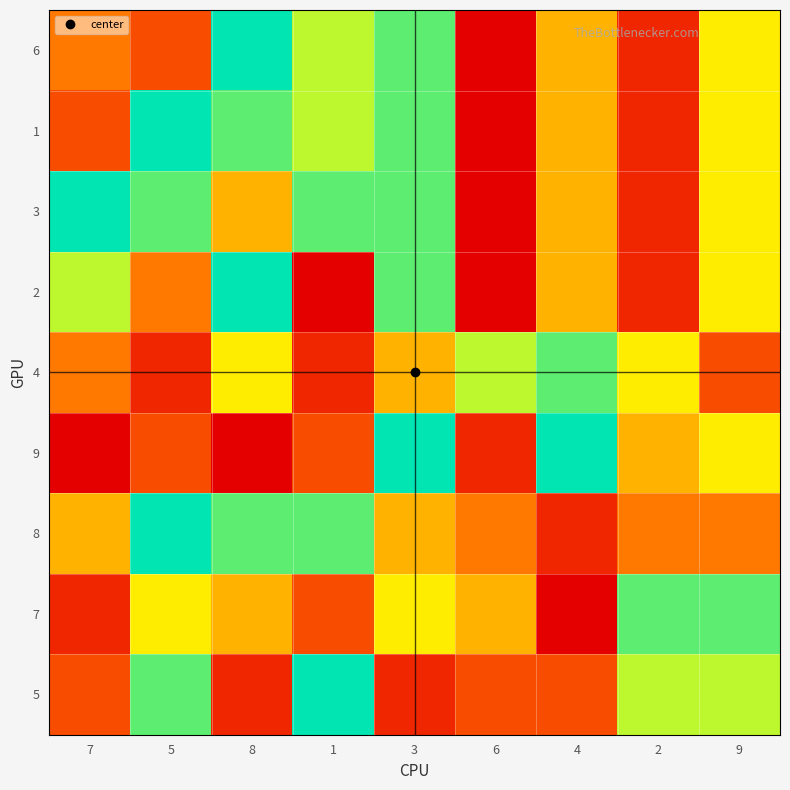

Reading left to right, list all the values displayed in this chart.

6: 7=4	5=3	8=9	1=7	3=8	6=1	4=5	2=2	9=6
1: 7=3	5=9	8=8	1=7	3=8	6=1	4=5	2=2	9=6
3: 7=9	5=8	8=5	1=8	3=8	6=1	4=5	2=2	9=6
2: 7=7	5=4	8=9	1=1	3=8	6=1	4=5	2=2	9=6
4: 7=4	5=2	8=6	1=2	3=5	6=7	4=8	2=6	9=3
9: 7=1	5=3	8=1	1=3	3=9	6=2	4=9	2=5	9=6
8: 7=5	5=9	8=8	1=8	3=5	6=4	4=2	2=4	9=4
7: 7=2	5=6	8=5	1=3	3=6	6=5	4=1	2=8	9=8
5: 7=3	5=8	8=2	1=9	3=2	6=3	4=3	2=7	9=7